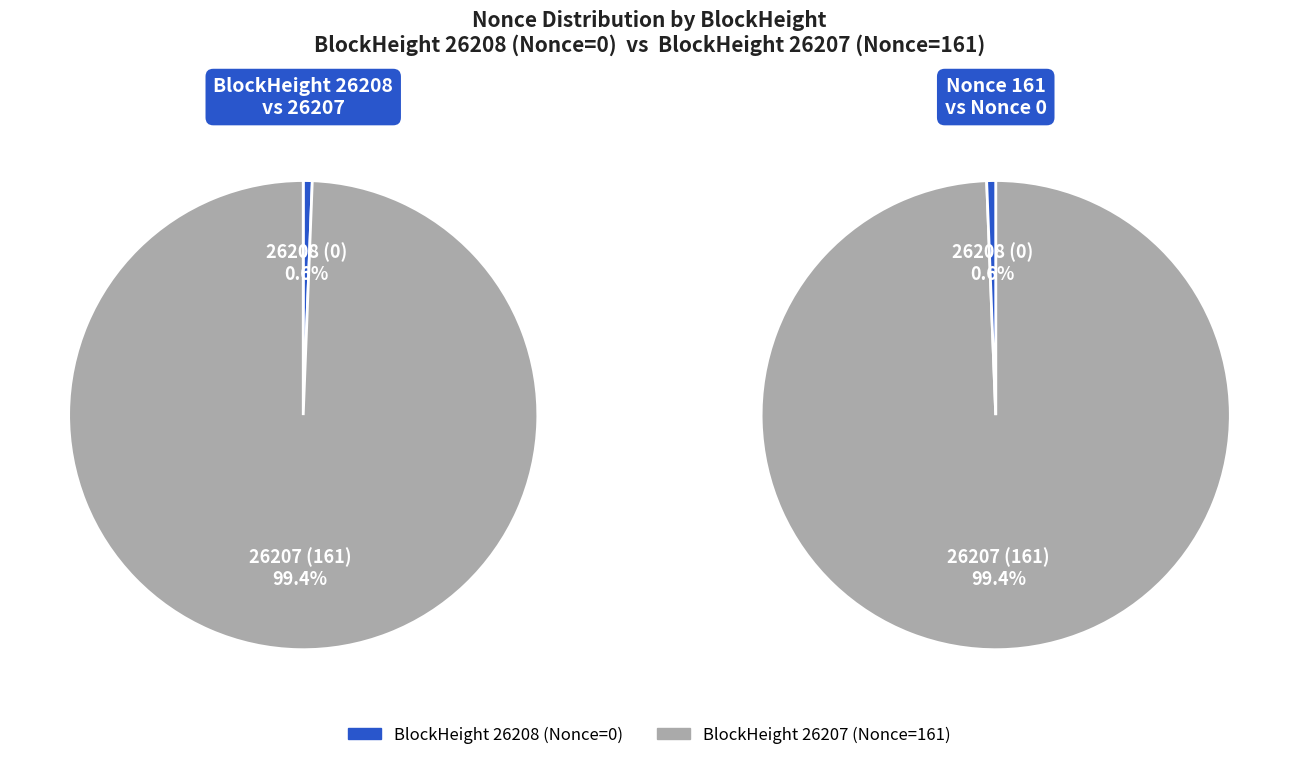

What is the total percentage of 26207 and 26208?

100.0%